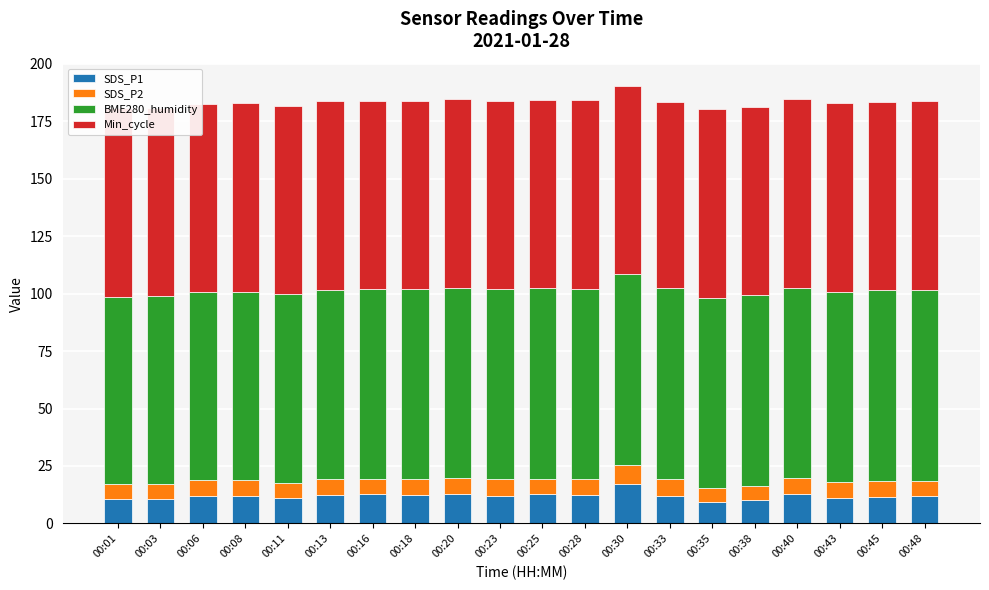

At which label is SDS_P1 closest to 13?

00:40